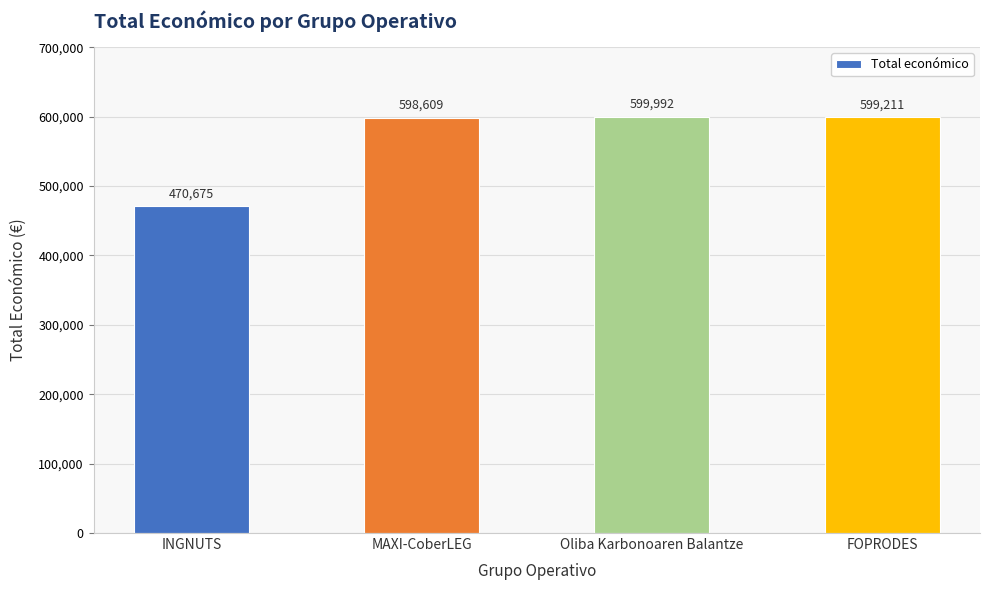

Between MAXI-CoberLEG and INGNUTS, which is larger?

MAXI-CoberLEG